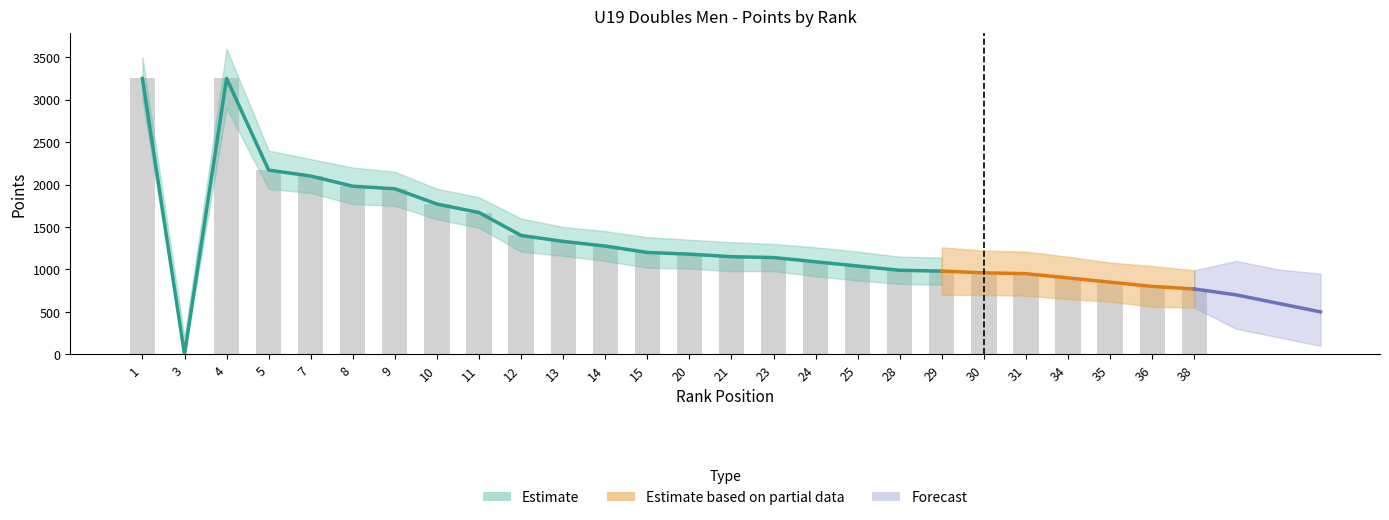

What is the sum of the Partial Lower values at 1 and 31?

3490